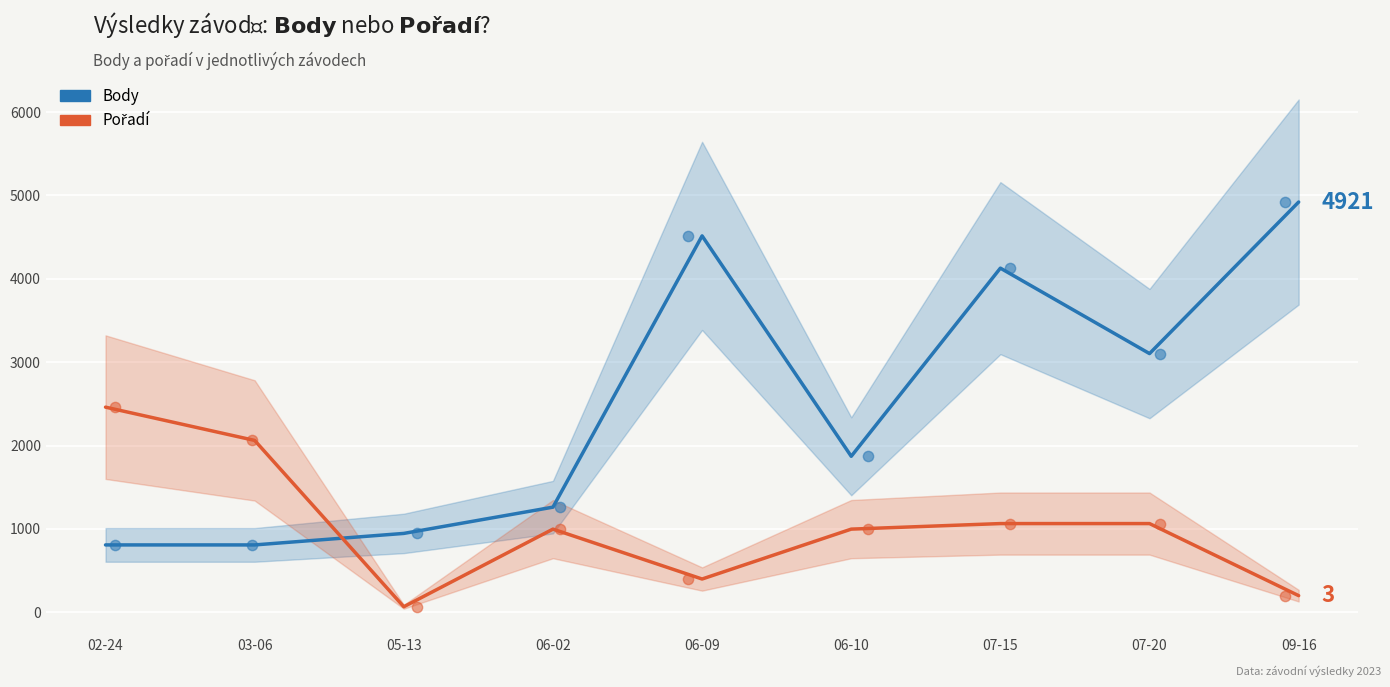

Which series has the largest total across all categories?

Body